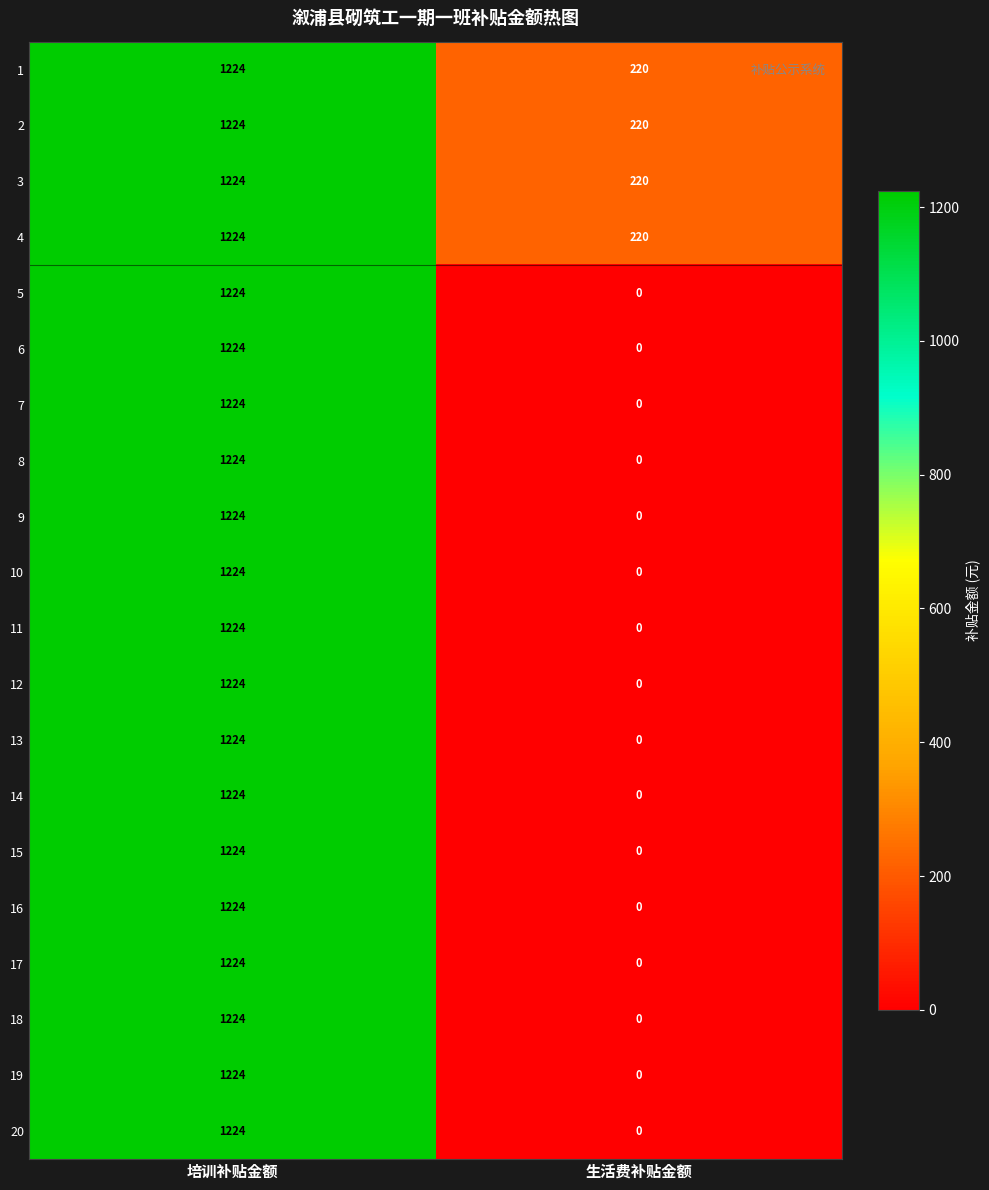

What is the sum of all 1 values?

1444